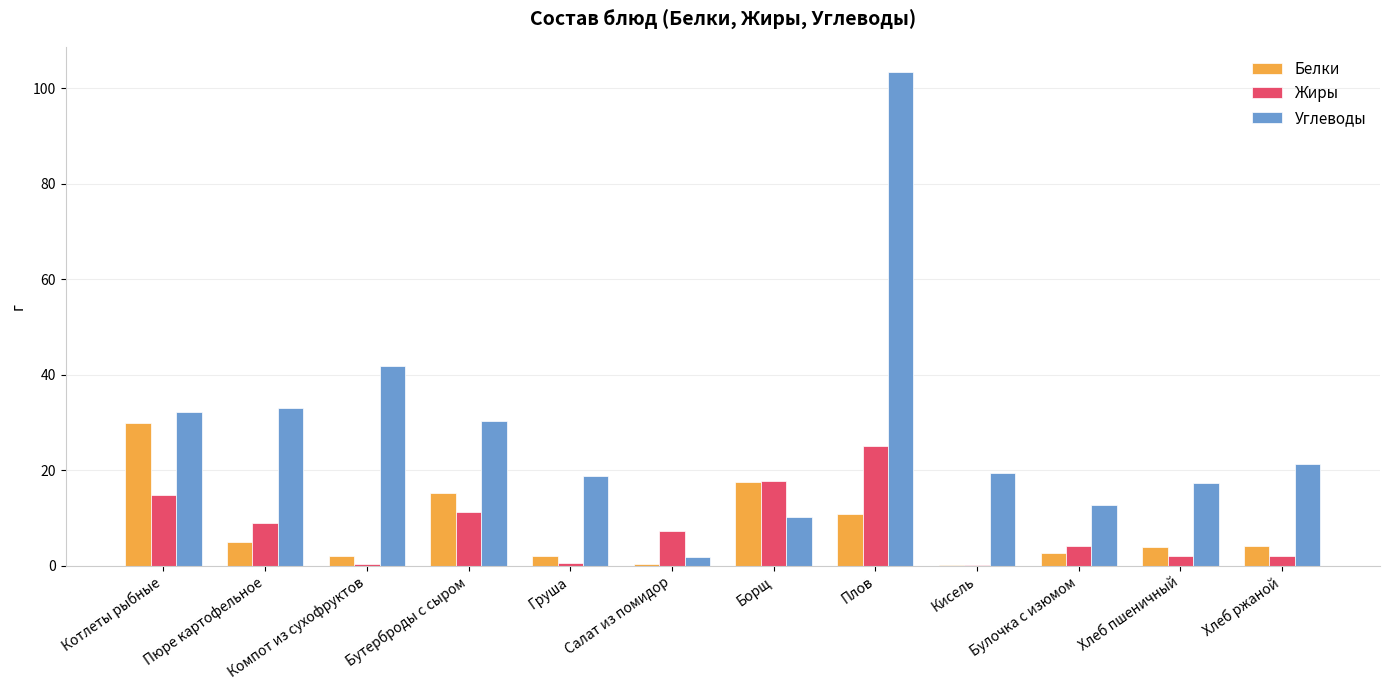

How many groups of bars are there?

12